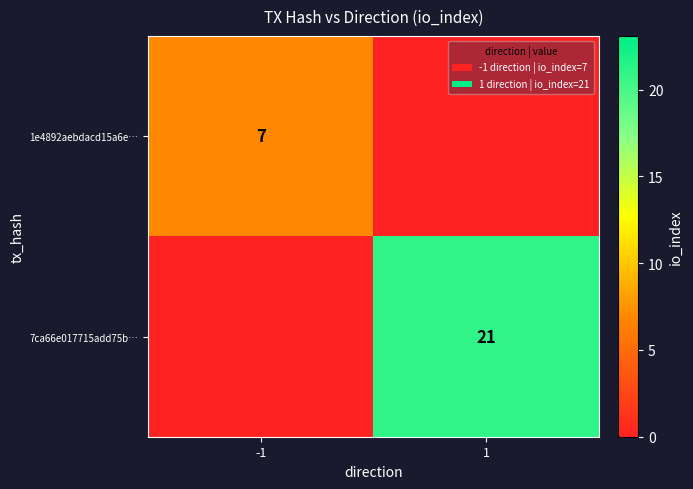

The 7ca66e017715add75b… series shows 33 at 1. True or false?

False